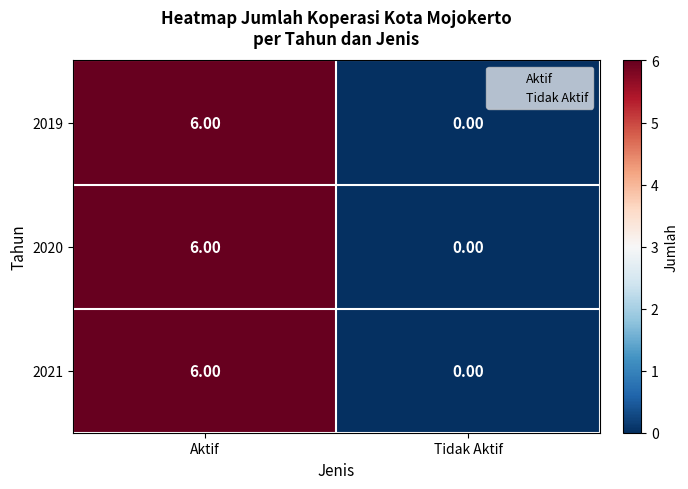

Rank the categories by 2020 value from highest to lowest.

Aktif, Tidak Aktif